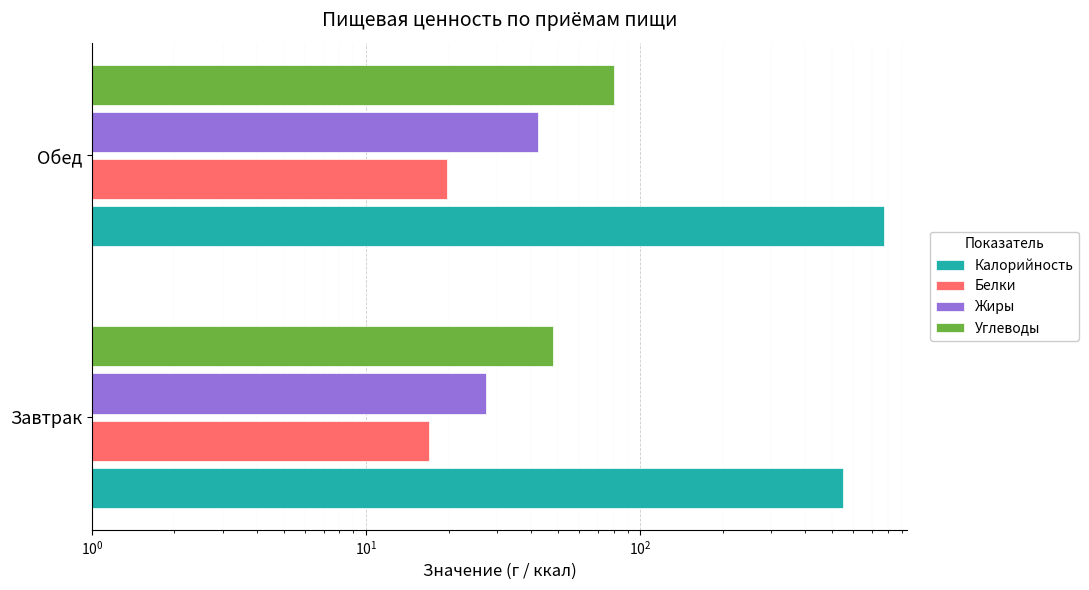

Count the Белки values in the range 16 to 19.

1